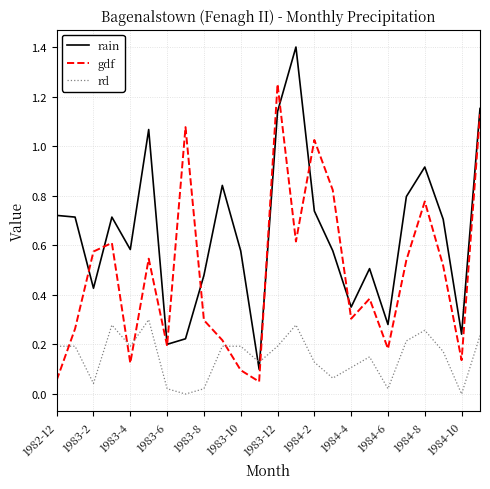

Does the chart display data point markers on the line(s)?

No